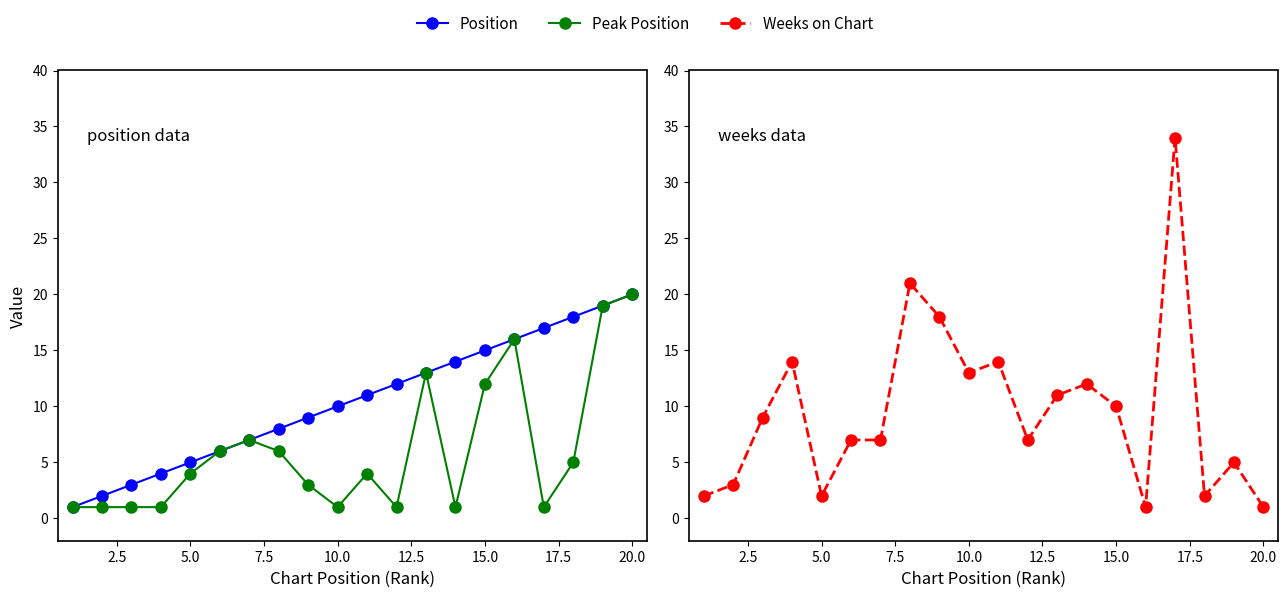

Is it true that Peak Position equals 3 at 17.5?

False